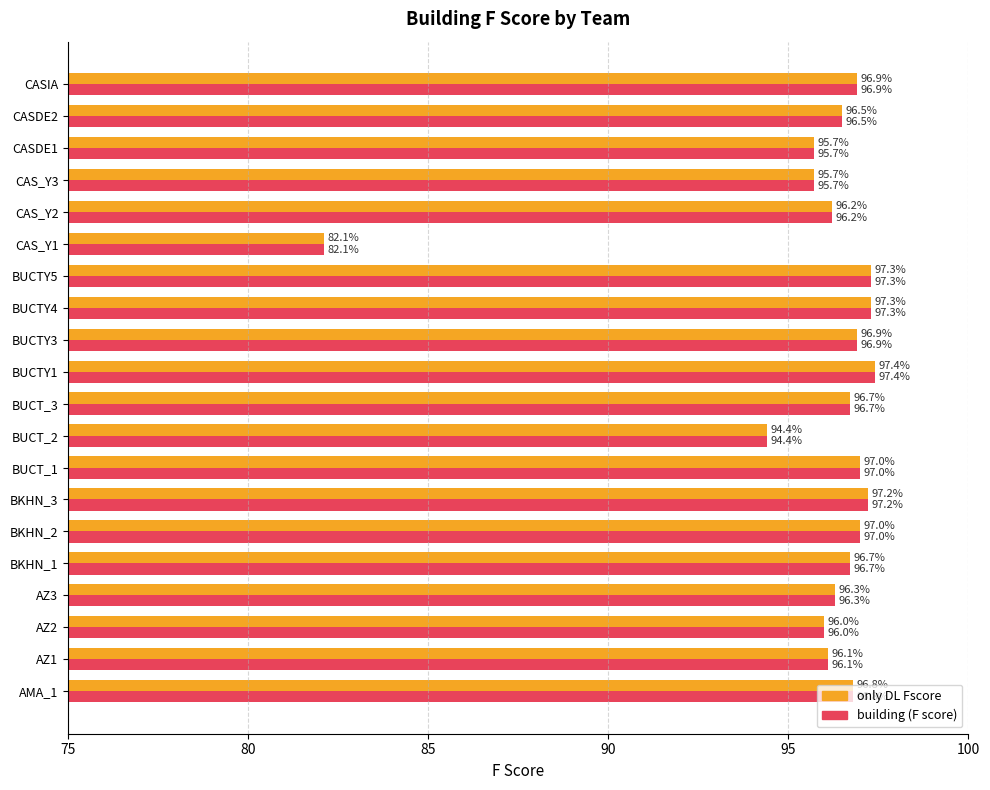

What is the smallest value displayed?

82.1